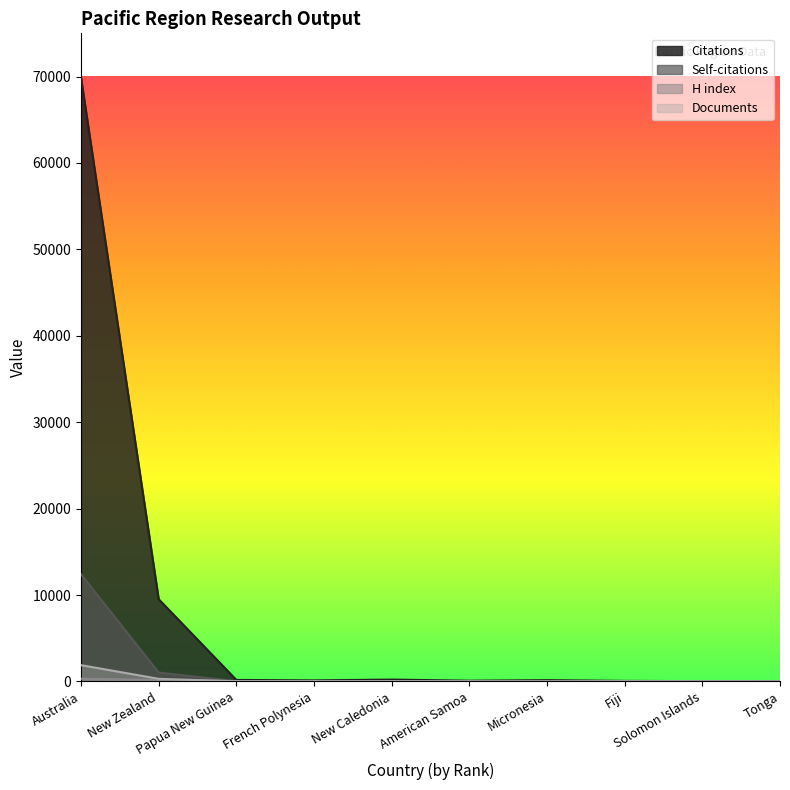

What is the approximate value of H index at Papua New Guinea?

45